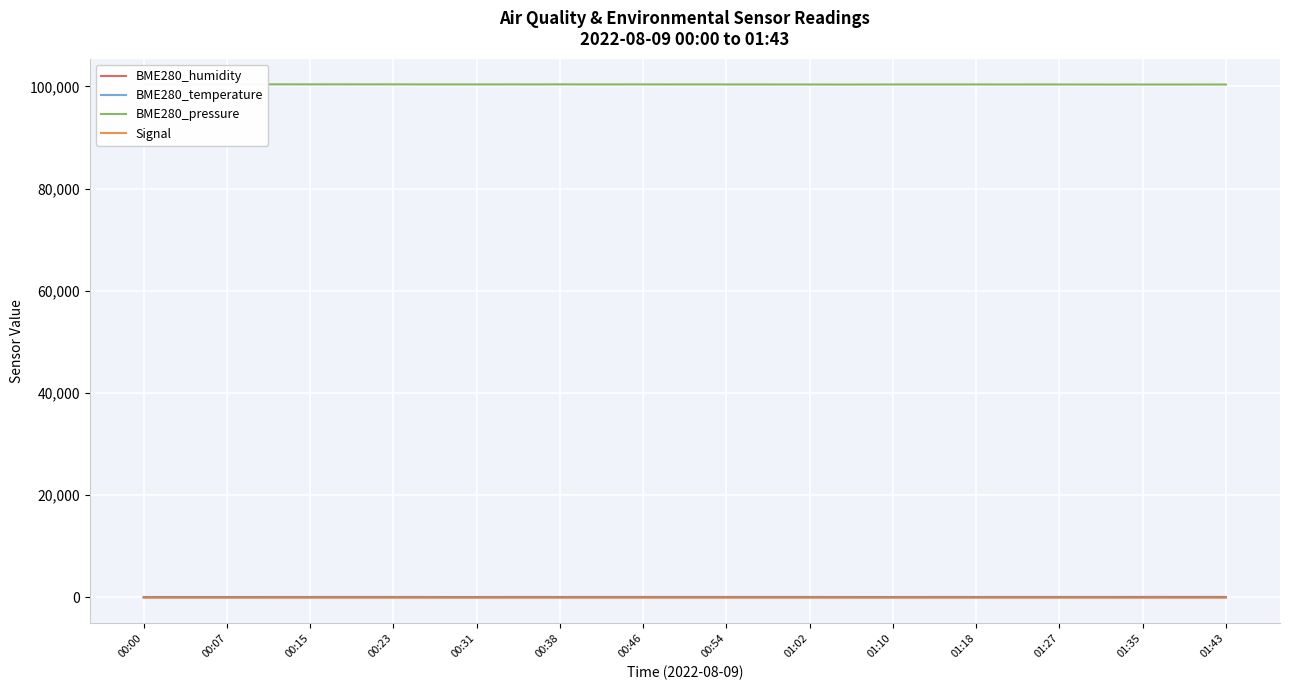

What is the maximum value shown in the chart?

100401.6